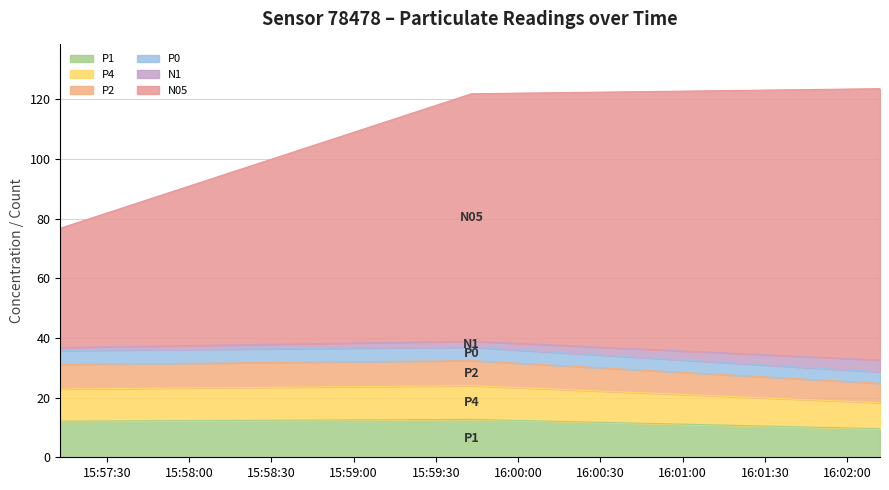

What is the sum of all P1 values?

34.4